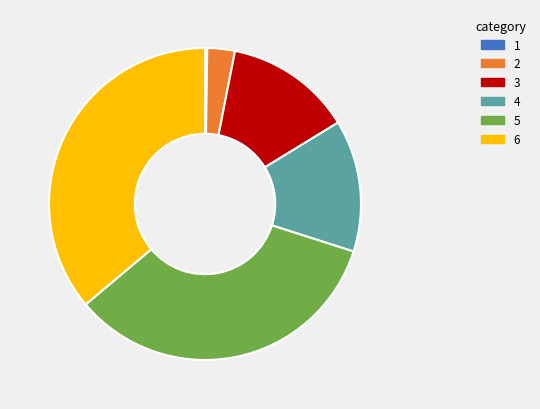

Is there a majority slice in this chart?

No